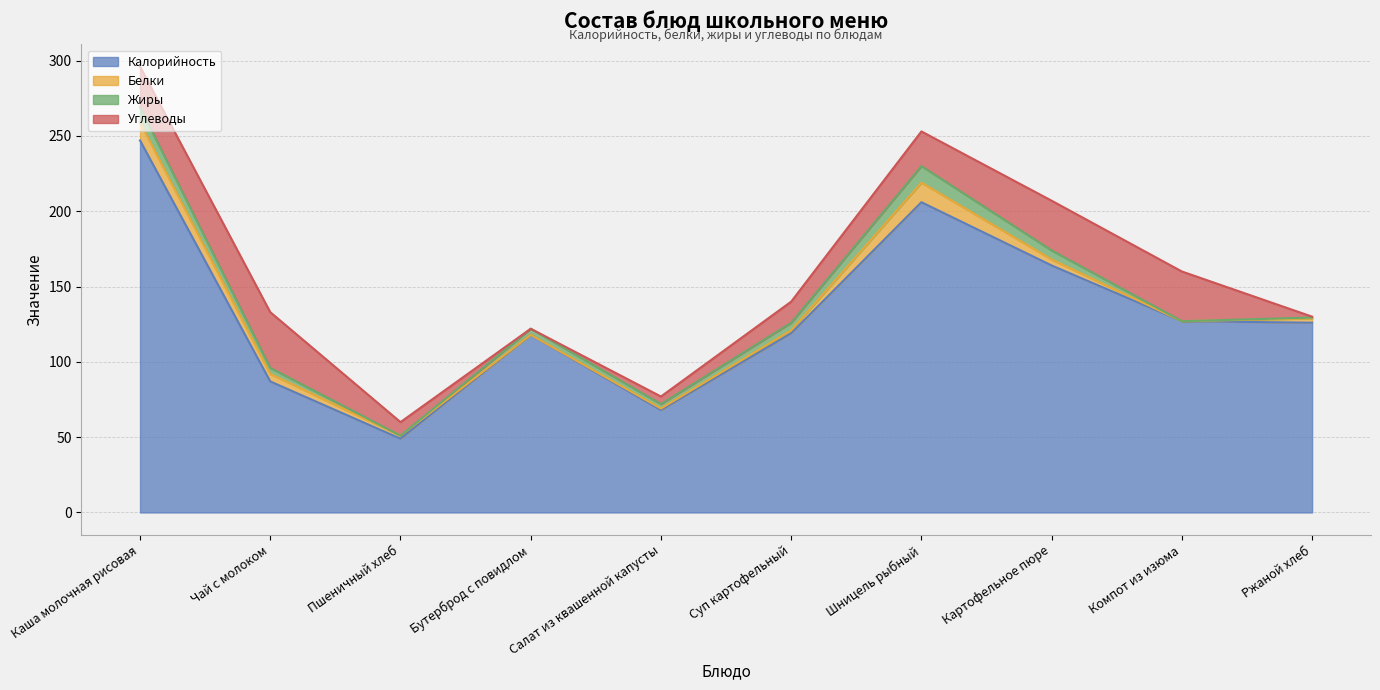

Reading right to left, what are all the values shown in this chart?

Калорийность: 126.0	127.0	164.0	206.0	119.0	68.0	118.0	49.0	87.0	247.0
Белки: 2.8	0.0	4.0	13.0	2.0	1.0	0.0	2.0	5.0	12.0
Жиры: 0.6	0.0	6.0	11.0	5.0	3.0	4.0	0.0	4.0	10.0
Углеводы: 0.6	33.0	33.0	23.0	14.0	5.0	0.0	9.0	37.0	27.0